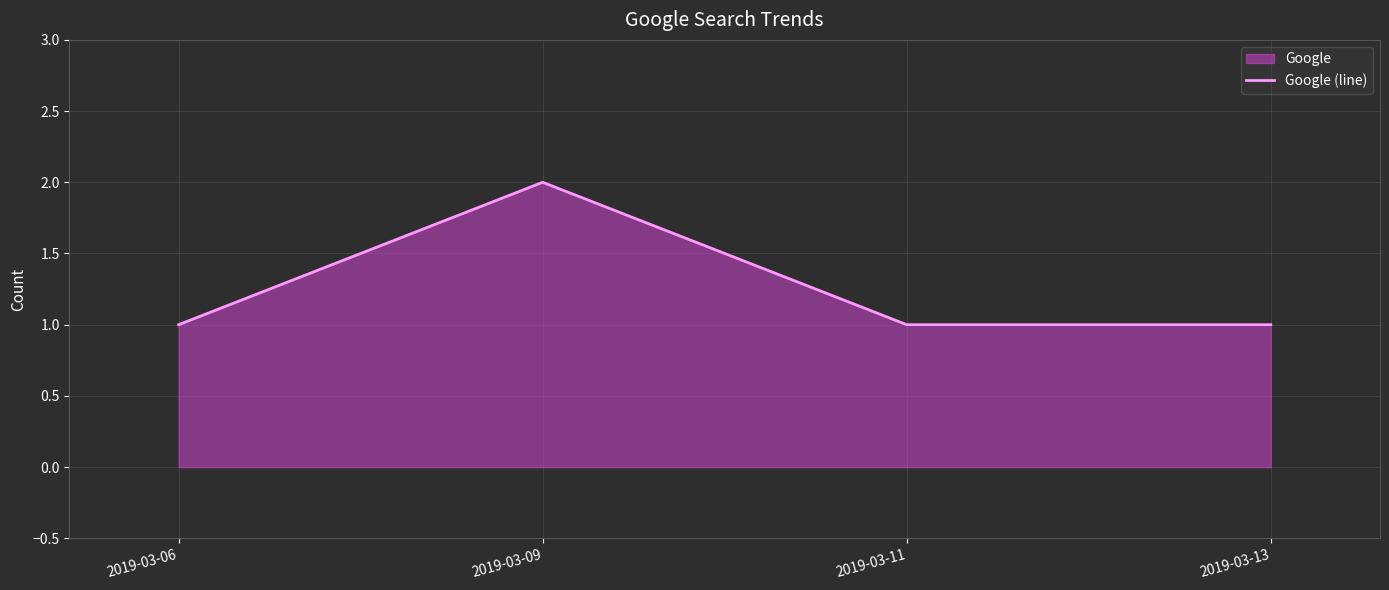

What is the greatest value displayed?

2